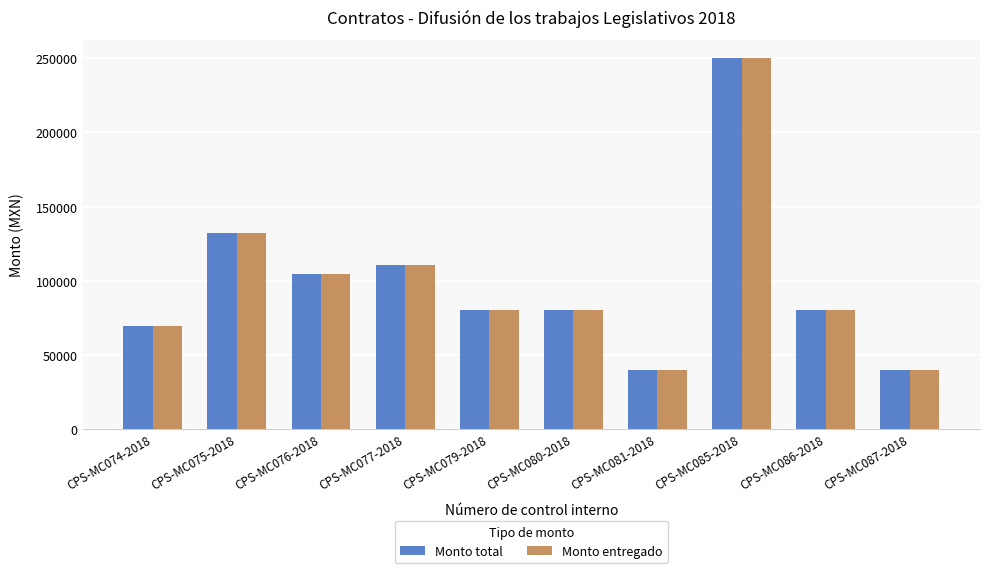

What is the maximum value shown in the chart?

250000